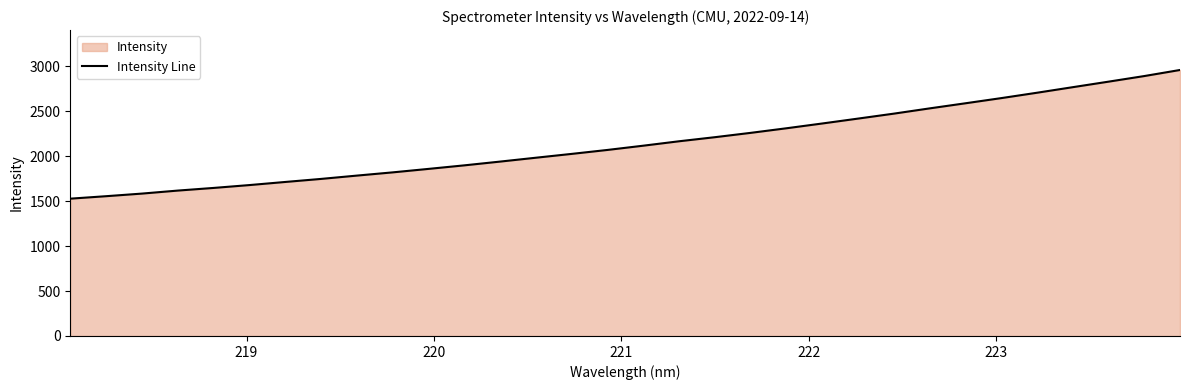

True or false: there are more than 0 points higher than both neighbors.

False